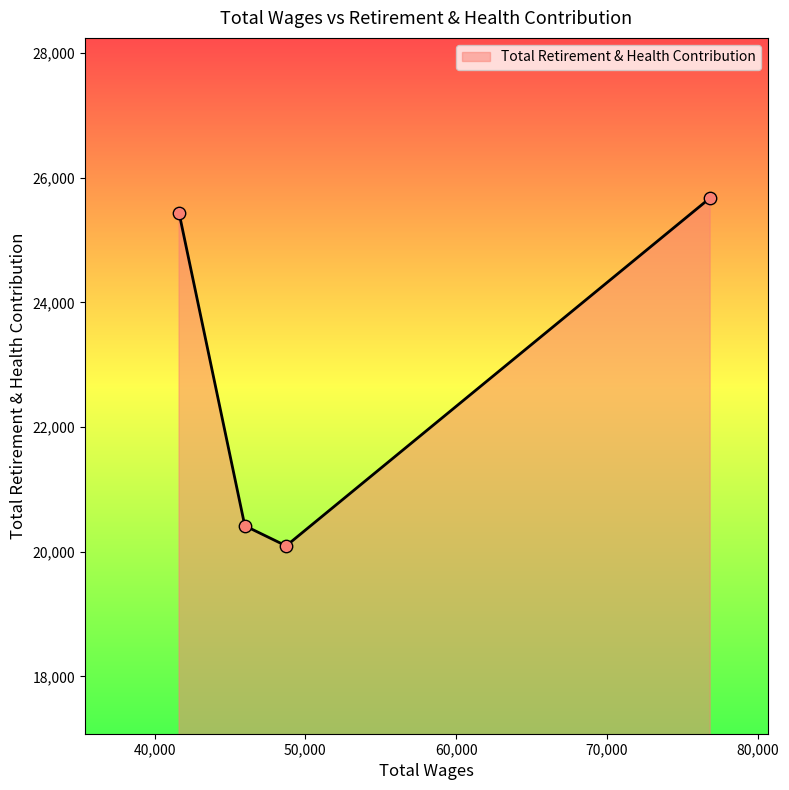

What is the difference between the maximum and second lowest values?

5261